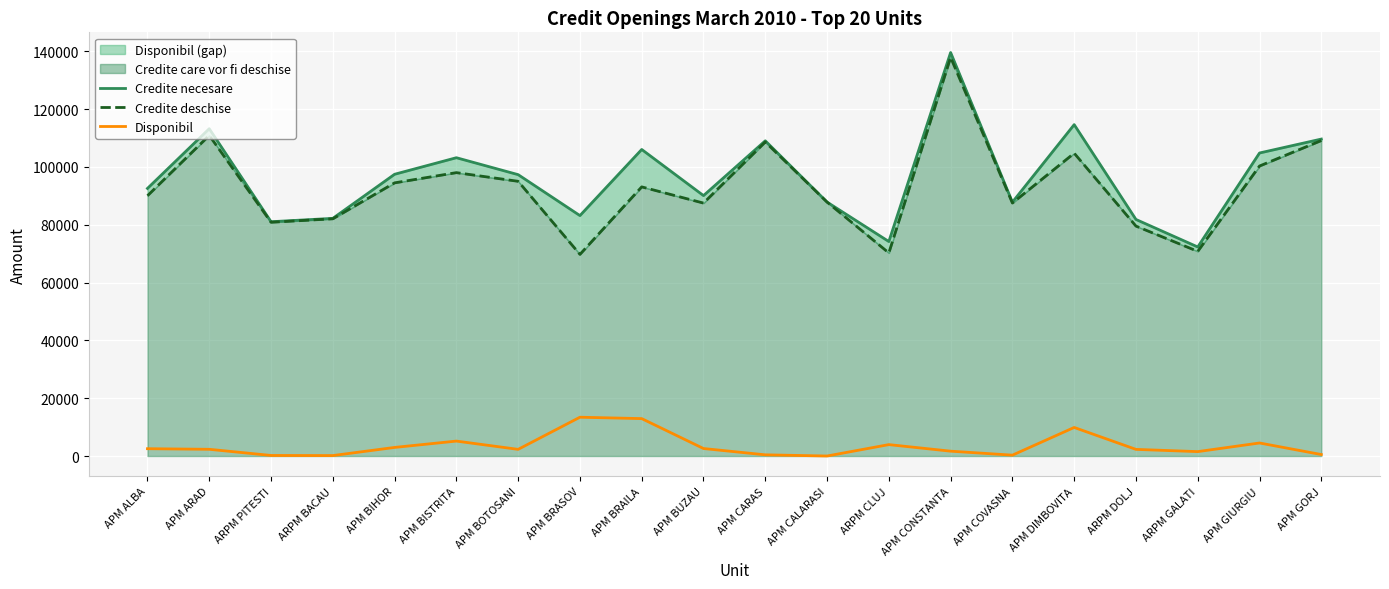

What is the label of the 13th point from the left?

ARPM CLUJ